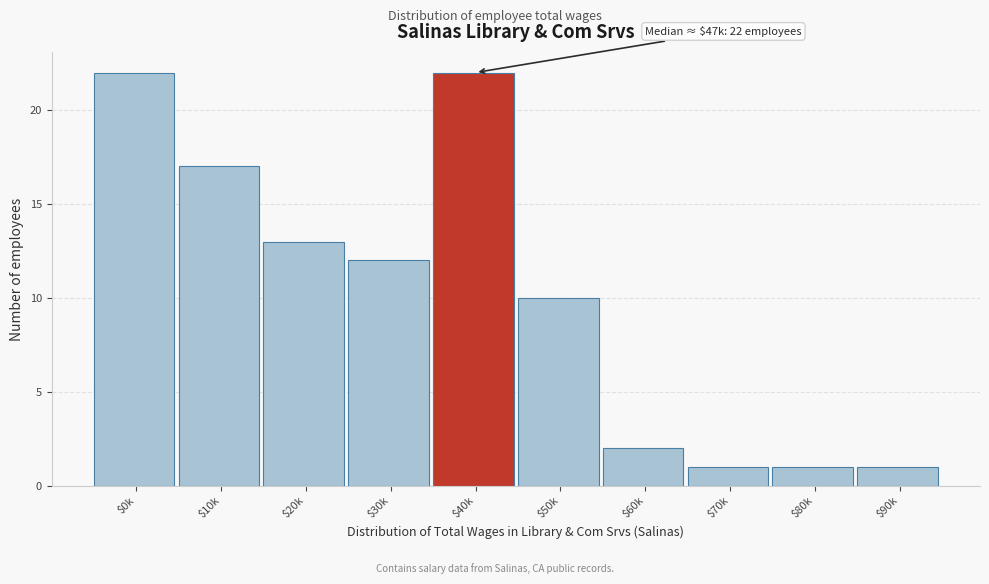

Reading left to right, transcribe all the data shown in this chart.

22	17	13	12	22	10	2	1	1	1